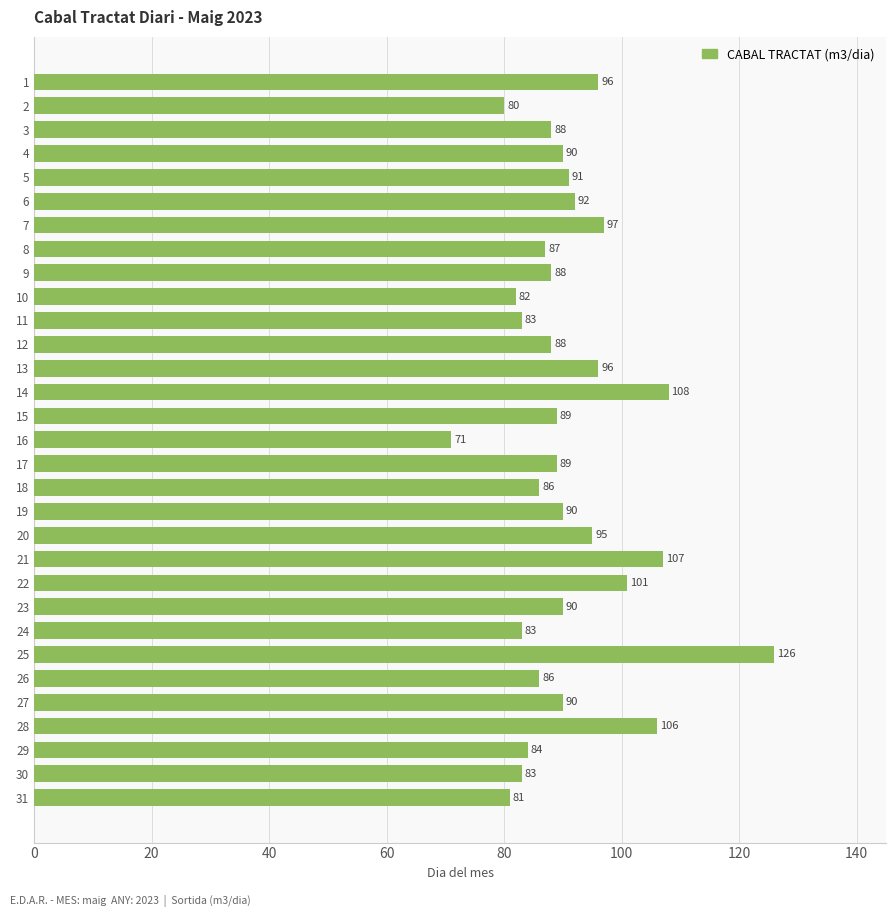

What is the change in value from 20 to 26?

-9